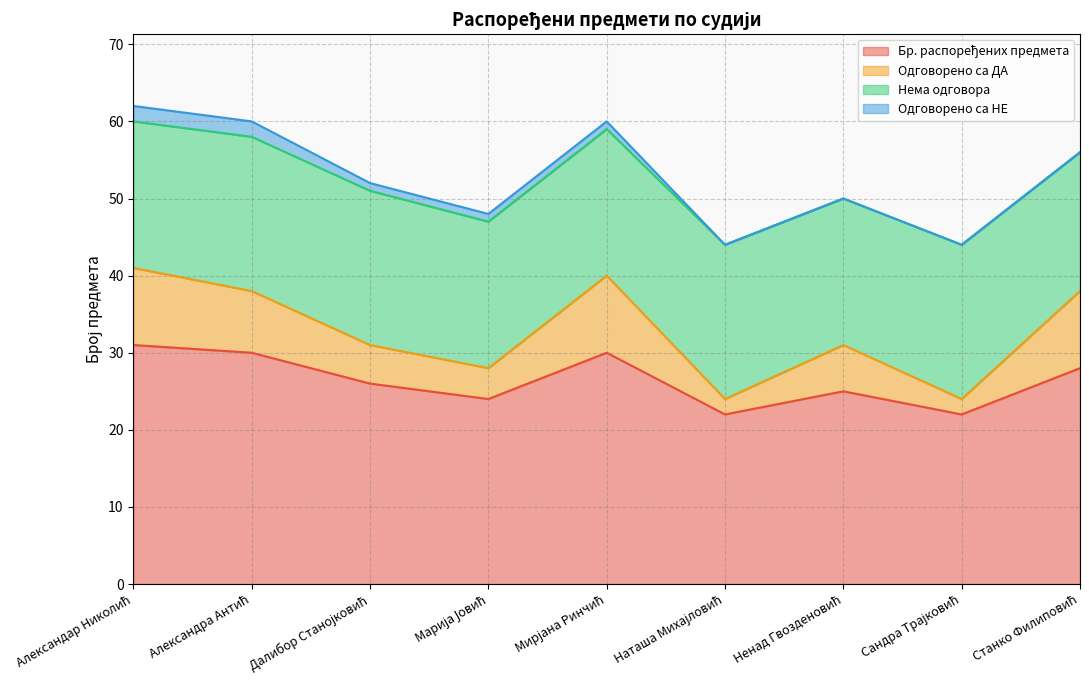

Does the chart have visible grid lines?

Yes